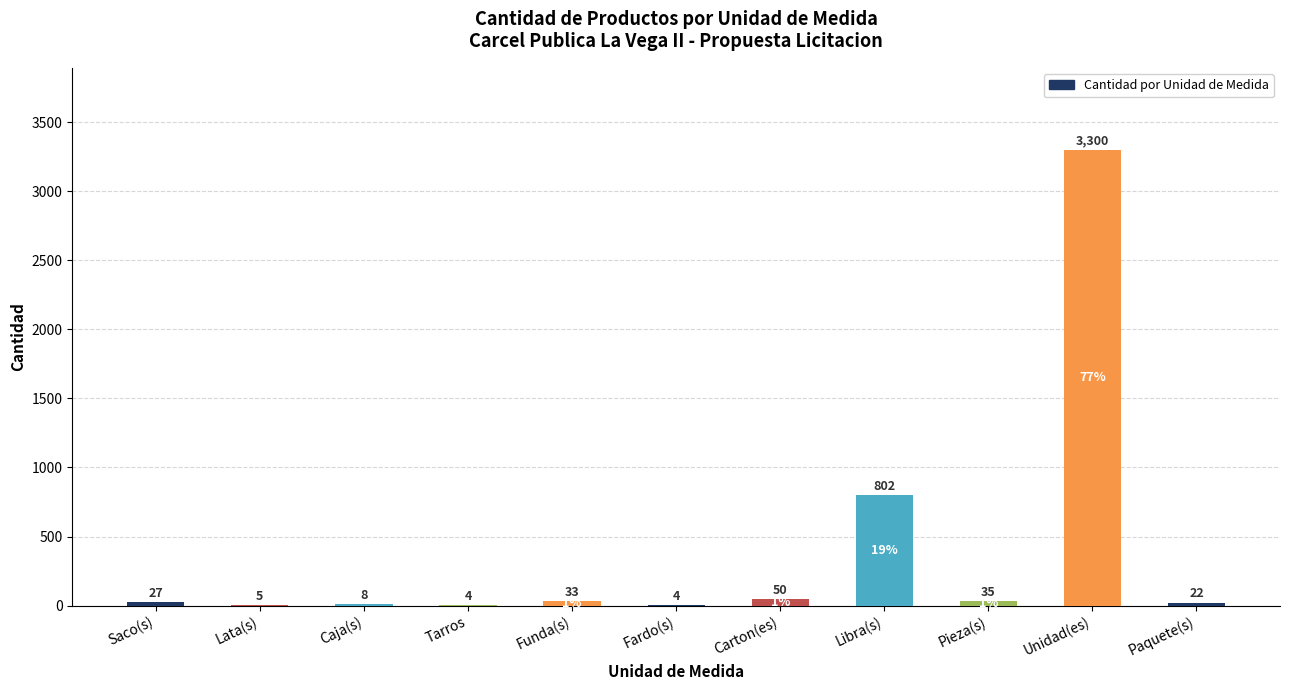

Reading right to left, extract all data points from this chart.

22	3300	35	802	50	4	33	4	8	5	27